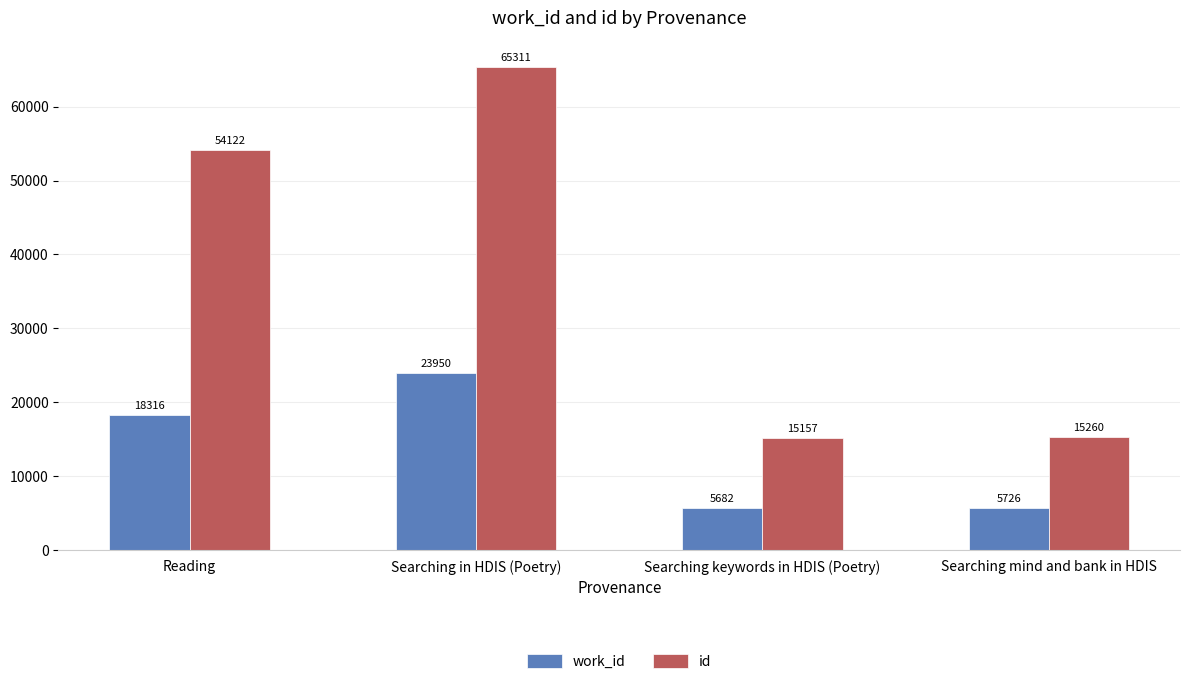

What position from the left is Searching mind and bank in HDIS?

4